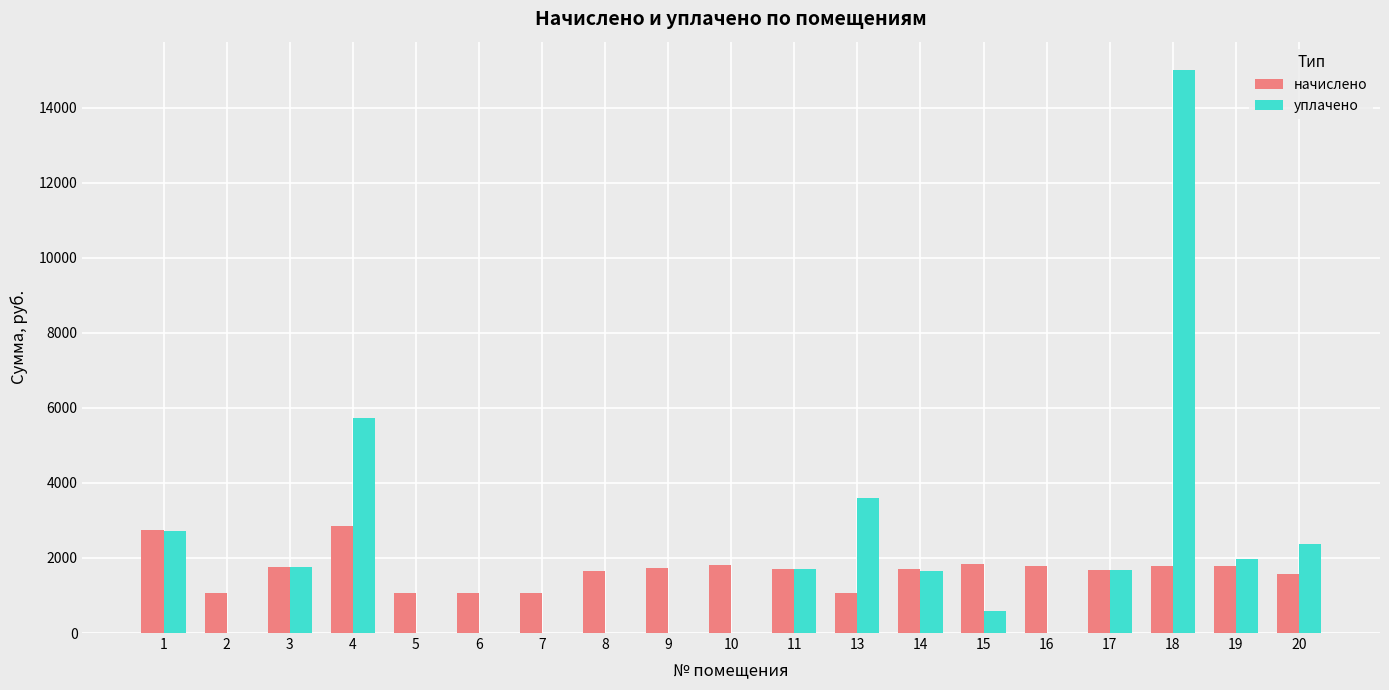

Is it true that начислено equals 626.9 at 15?

False